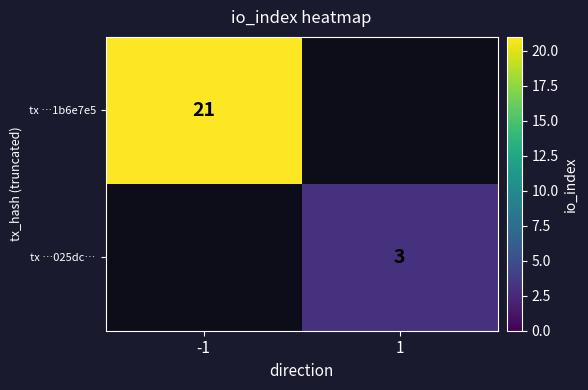

True or false: tx …025dc… has a value of 3 at 1.

True